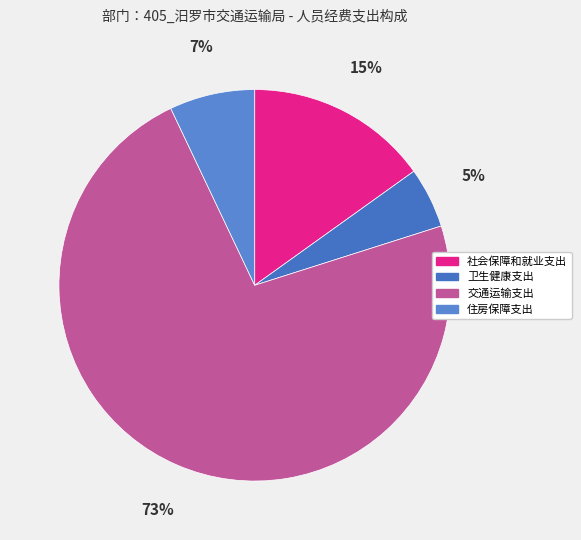

Does 住房保障支出 represent more than half of the total?

No